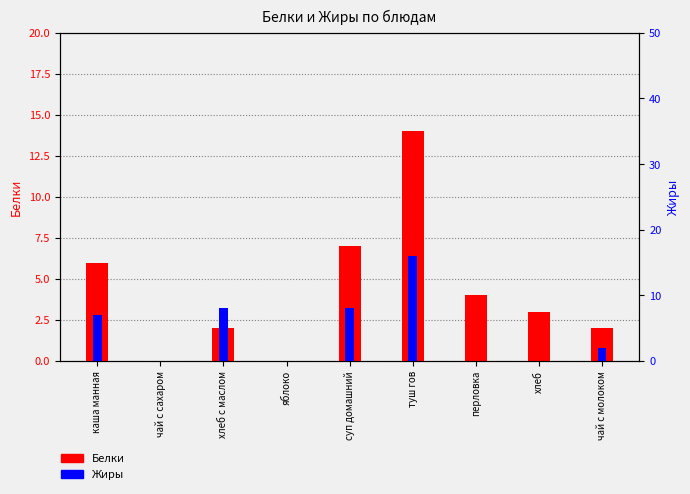

Is the value of Жиры at яблоко greater than the value of Белки at чай с сахаром?

No